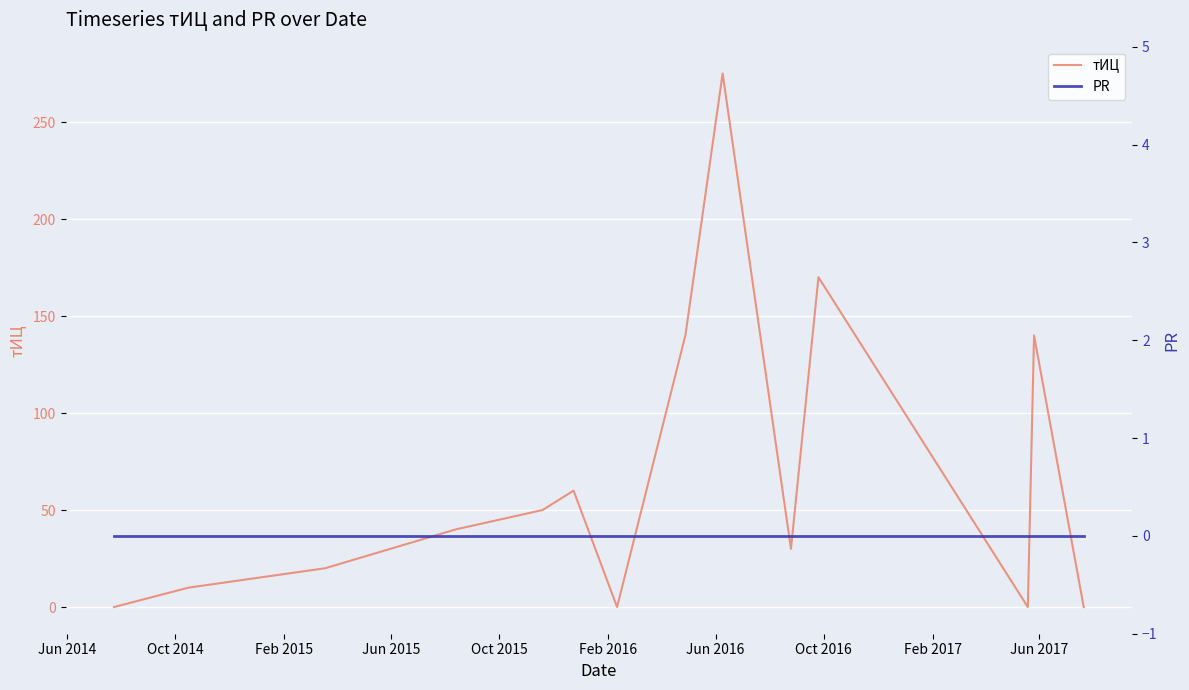

Count the number of categories in the chart.

14